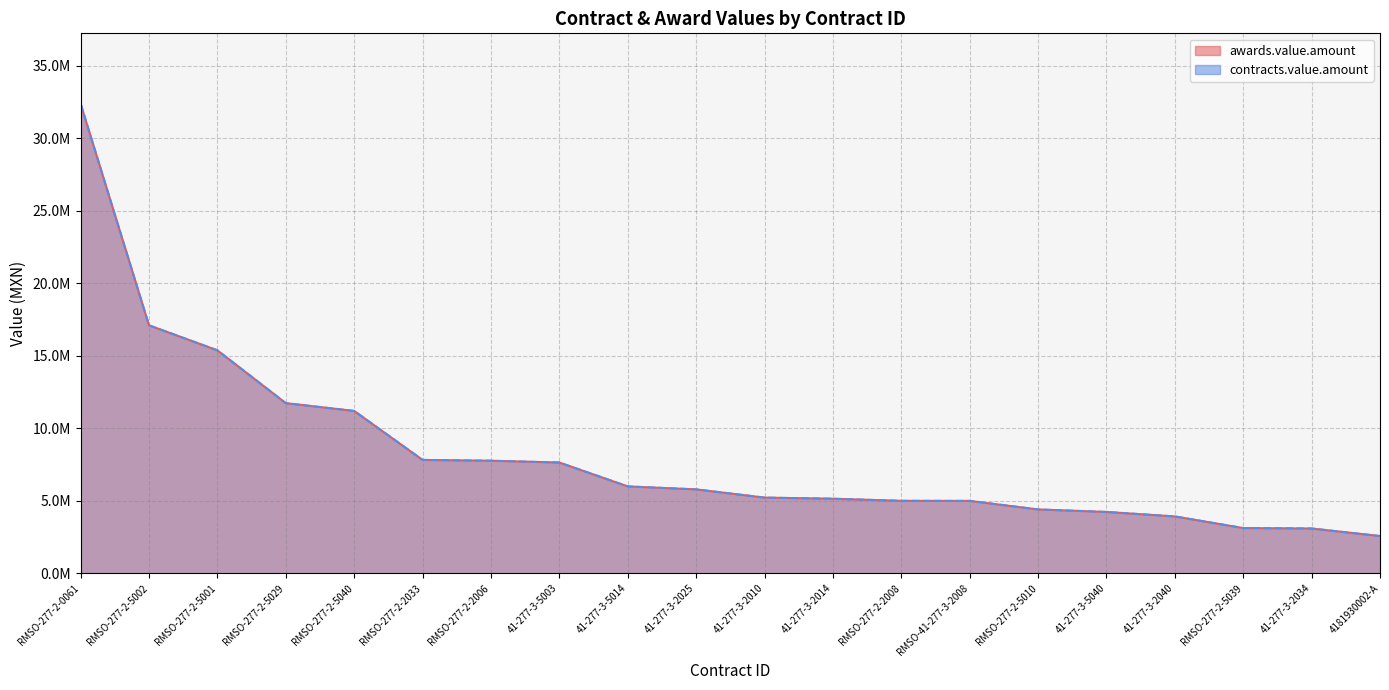

Reading left to right, list all the values displayed in this chart.

awards.value.amount: RMSO-277-2-0061=32383572.2	RMSO-277-2-5002=17101789.0	RMSO-277-2-5001=15376096.5	RMSO-277-2-5029=11733889.0	RMSO-277-2-5040=11196161.6	RMSO-277-2-2033=7819197.8	RMSO-277-2-2006=7762426.0	41-277-3-5003=7639622.0	41-277-3-5014=5991799.0	41-277-3-2025=5786712.0	41-277-3-2010=5220000.0	41-277-3-2014=5142500.0	RMSO-277-2-2008=4997220.0	RMSO-41-277-3-2008=4992400.0	RMSO-277-2-5010=4403148.2	41-277-3-5040=4230287.0	41-277-3-2040=3921396.2	RMSO-277-2-5039=3119652.7	41-277-3-2034=3088541.0	4181930002-A=2569200.0
contracts.value.amount: RMSO-277-2-0061=32383572.2	RMSO-277-2-5002=17101789.0	RMSO-277-2-5001=15376096.5	RMSO-277-2-5029=11733889.0	RMSO-277-2-5040=11196161.6	RMSO-277-2-2033=7819197.8	RMSO-277-2-2006=7762426.0	41-277-3-5003=7639622.0	41-277-3-5014=5991799.0	41-277-3-2025=5786712.0	41-277-3-2010=5220000.0	41-277-3-2014=5142500.0	RMSO-277-2-2008=4997220.0	RMSO-41-277-3-2008=4992400.0	RMSO-277-2-5010=4403148.2	41-277-3-5040=4230287.0	41-277-3-2040=3921396.2	RMSO-277-2-5039=3119652.7	41-277-3-2034=3088541.0	4181930002-A=2569200.0